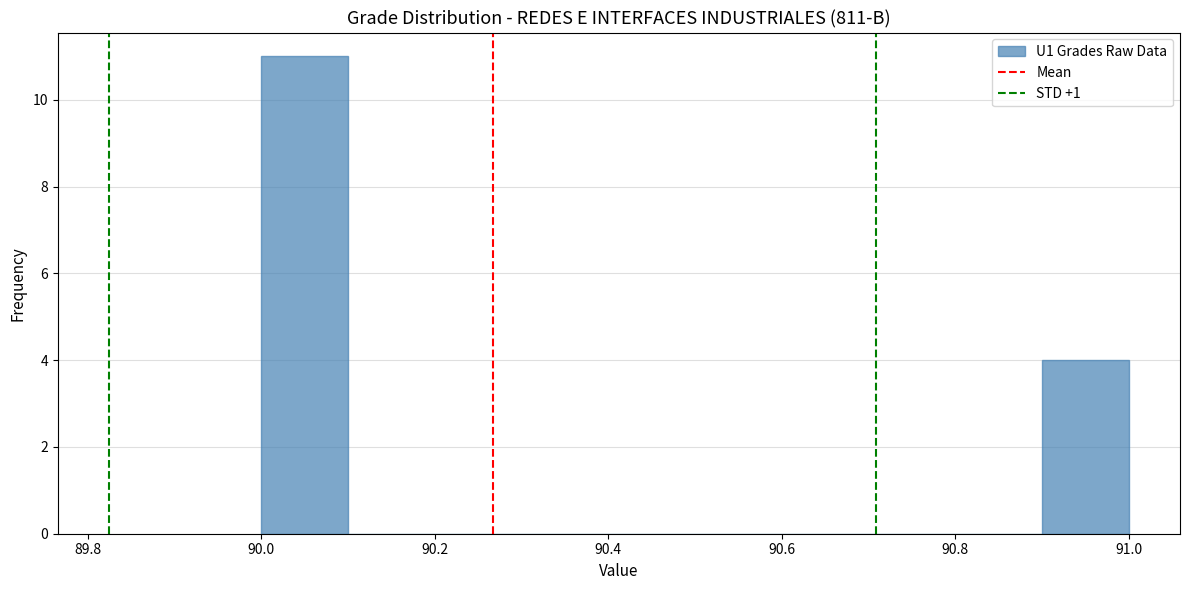

Over which range of the x-axis is the bar tallest?

90.0 to 90.1